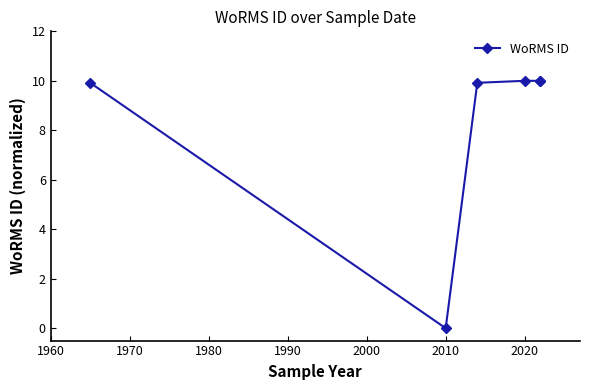

How many lines are shown in the chart?

1